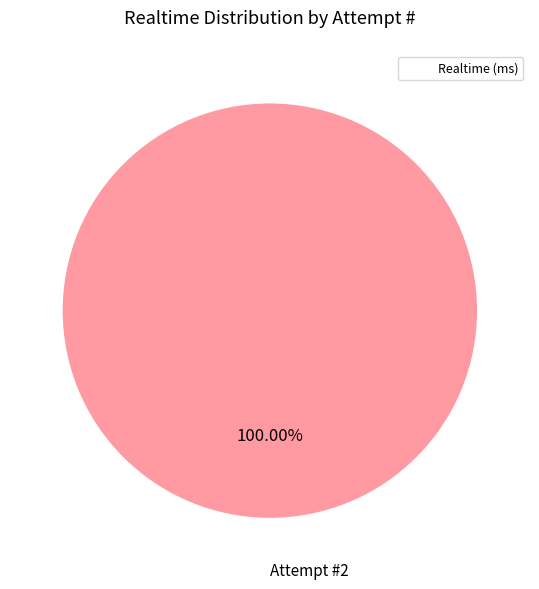

How many slices are in this pie chart?

1